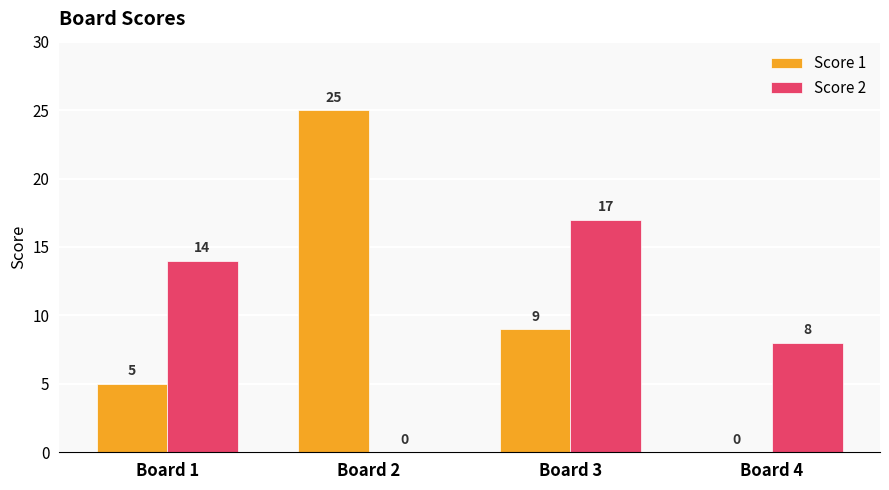

Does the chart contain stacked bars?

No